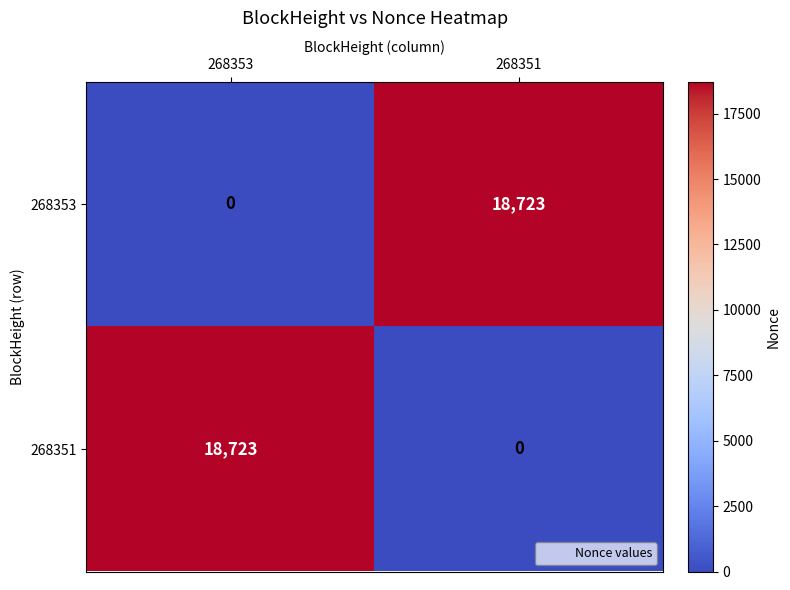

What is the spread (max minus min) of values at 268351?

18723